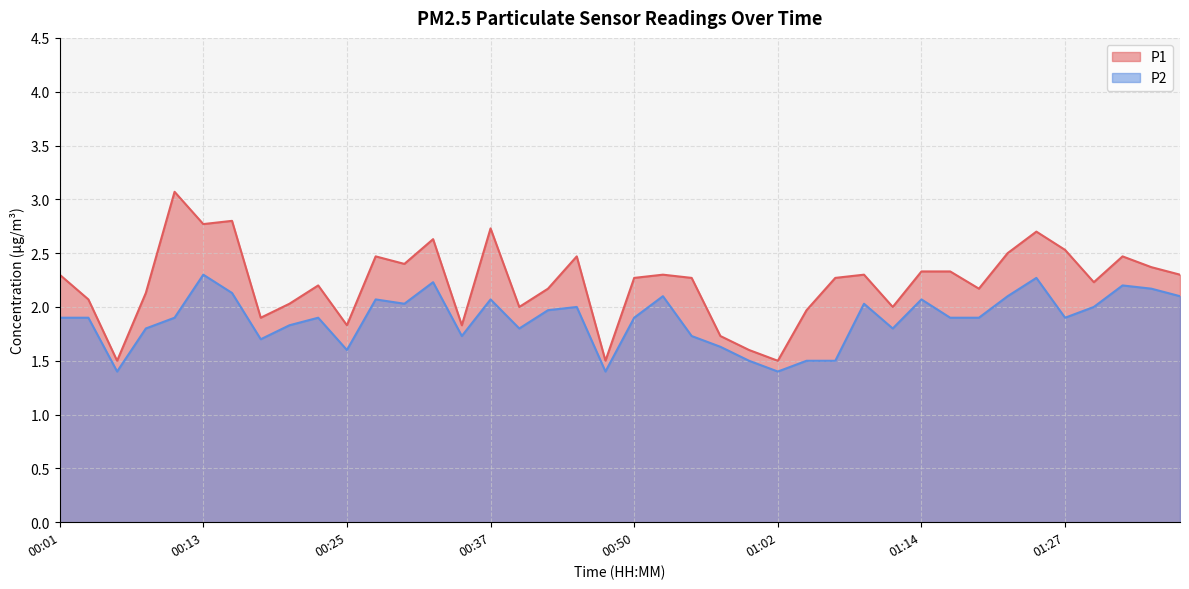

What is the label of the 25th point from the left?

01:00